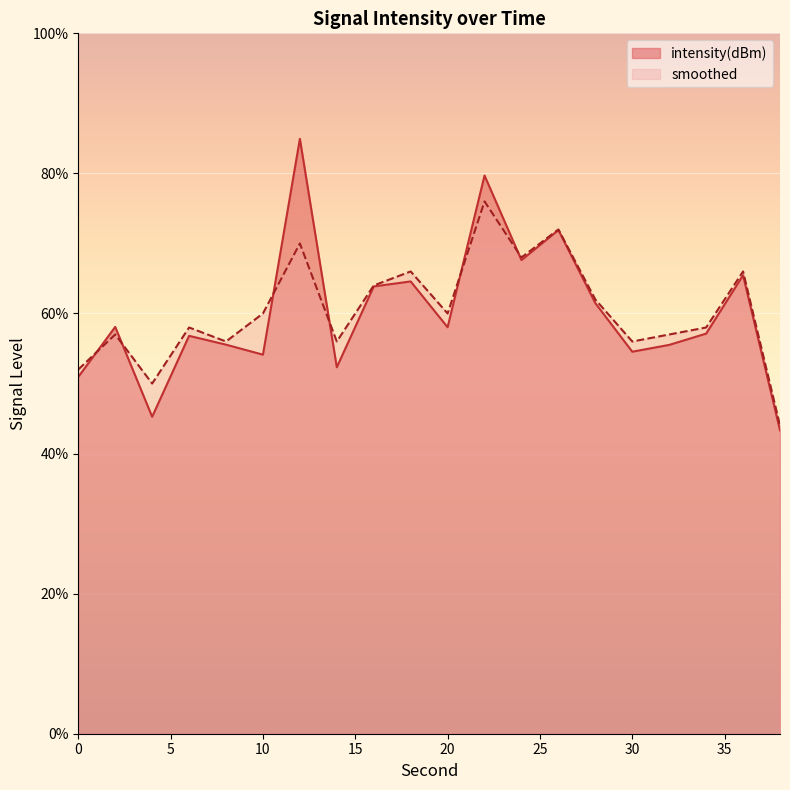

Reading left to right, list all the values displayed in this chart.

intensity(dBm): 50.9	58.1	45.3	56.8	55.5	54.1	84.9	52.3	63.9	64.6	58.0	79.7	67.6	71.9	61.5	54.5	55.5	57.1	65.5	43.3
smoothed: 52.0	57.0	50.0	58.0	56.0	60.0	70.0	56.0	64.0	66.0	60.0	76.0	68.0	72.0	62.0	56.0	57.0	58.0	66.0	44.0